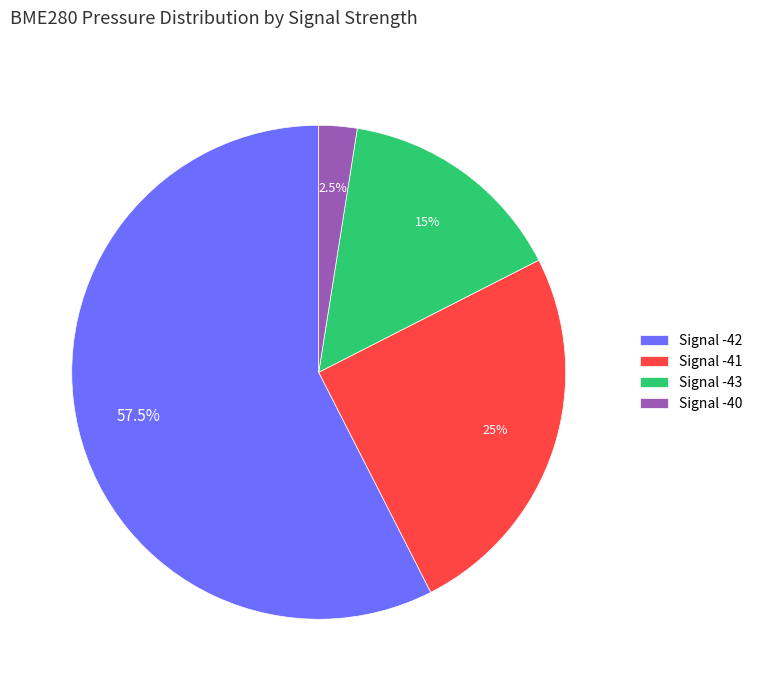

Approximately how many times larger is the value at Signal -41 compared to Signal -43?

1.7